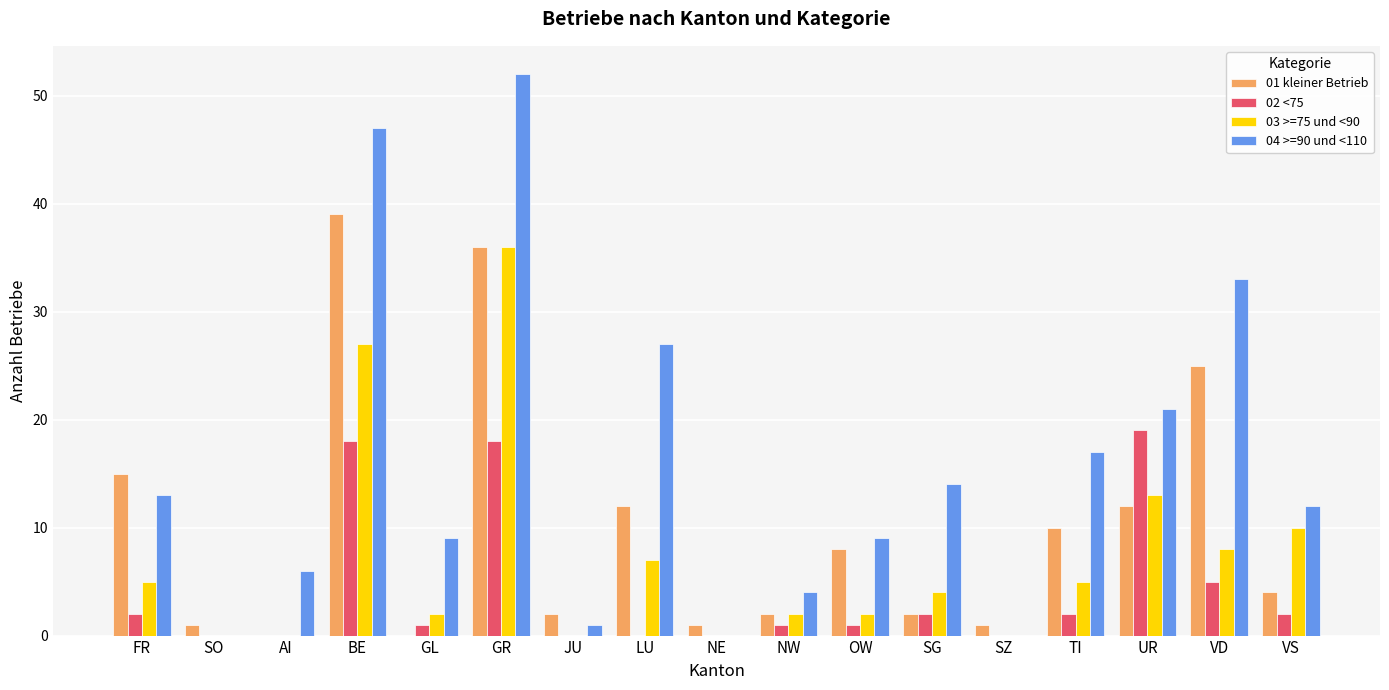

At which category is the sum across all series the highest?

GR